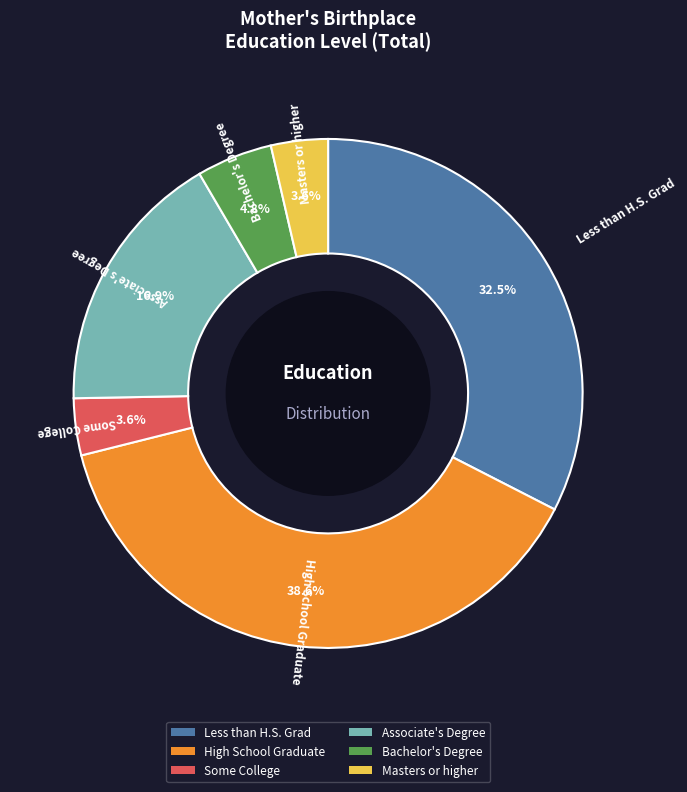

How much of the chart is everything except Some College?

96.4%